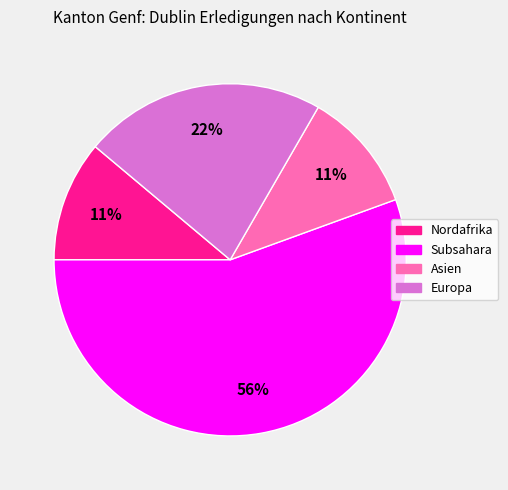

To the nearest percent, what is the average slice percentage?

25%